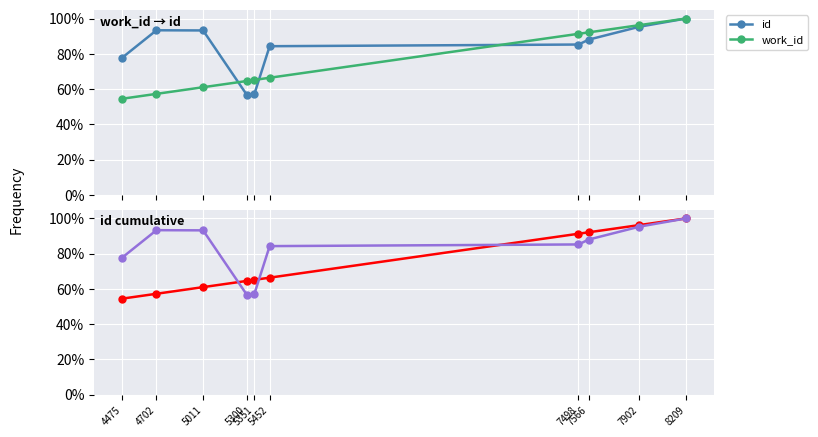

Reading right to left, transcribe all the data shown in this chart.

id: 8209=1.0	7902=1.0	7566=0.9	7498=0.9	5452=0.8	5351=0.6	5300=0.6	5011=0.9	4702=0.9	4475=0.8
work_id: 8209=1.0	7902=1.0	7566=0.9	7498=0.9	5452=0.7	5351=0.7	5300=0.6	5011=0.6	4702=0.6	4475=0.5